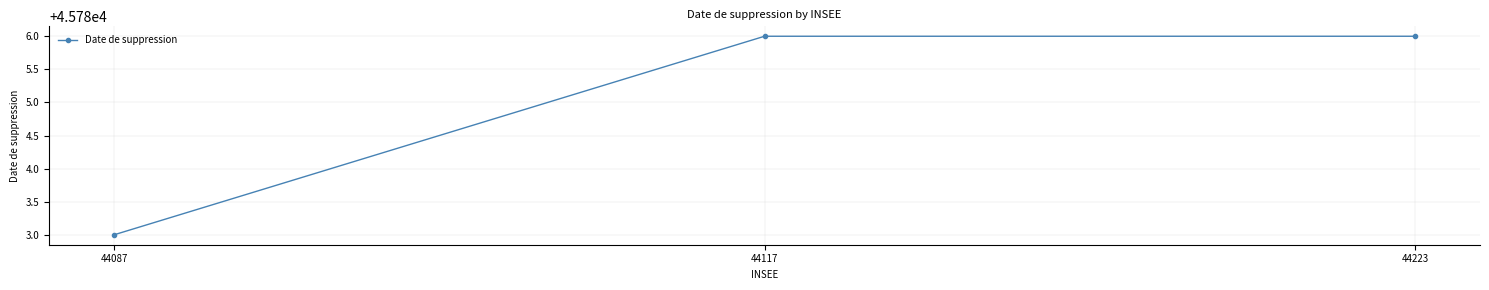

What is the greatest value displayed?

45786